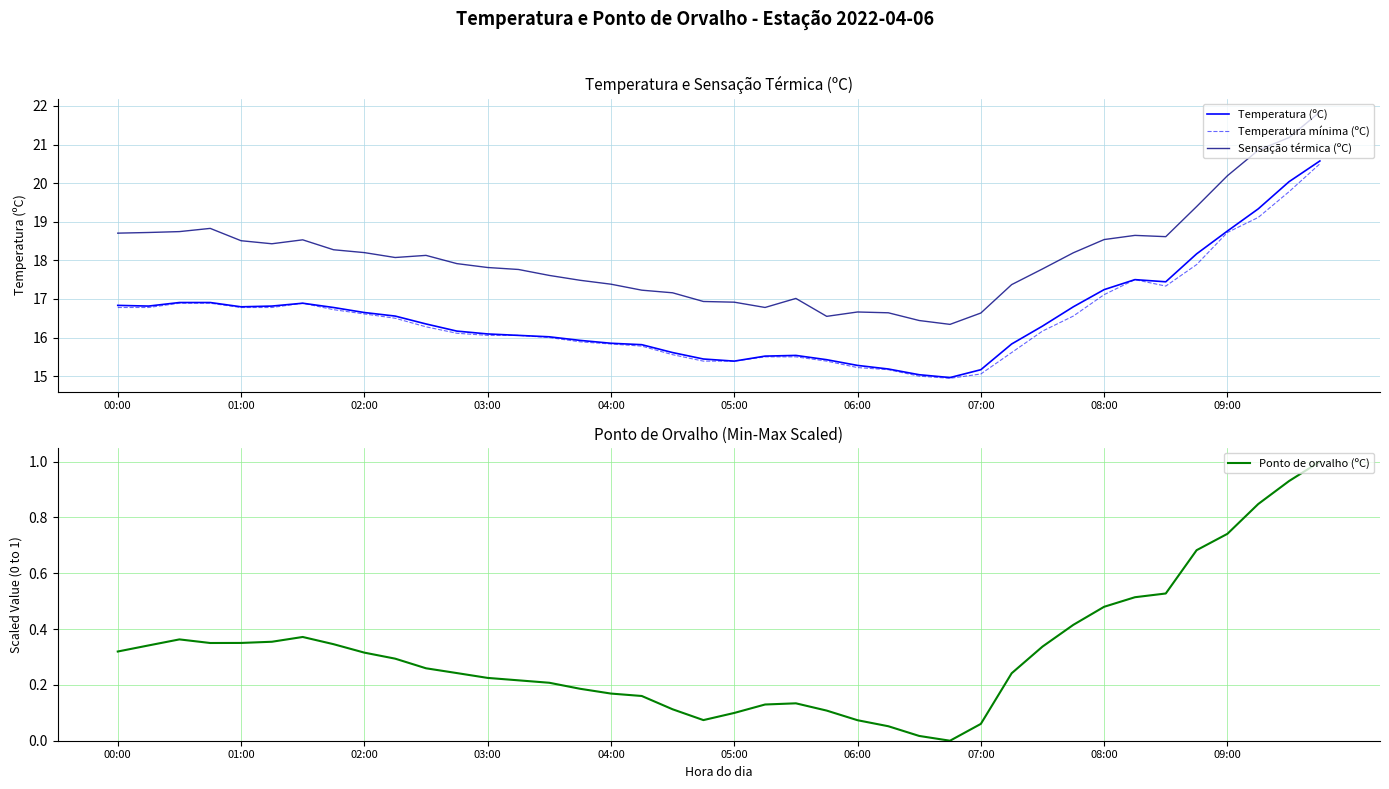

True or false: Temperatura mínima (ºC) has more than 2 points higher than both neighbors.

False